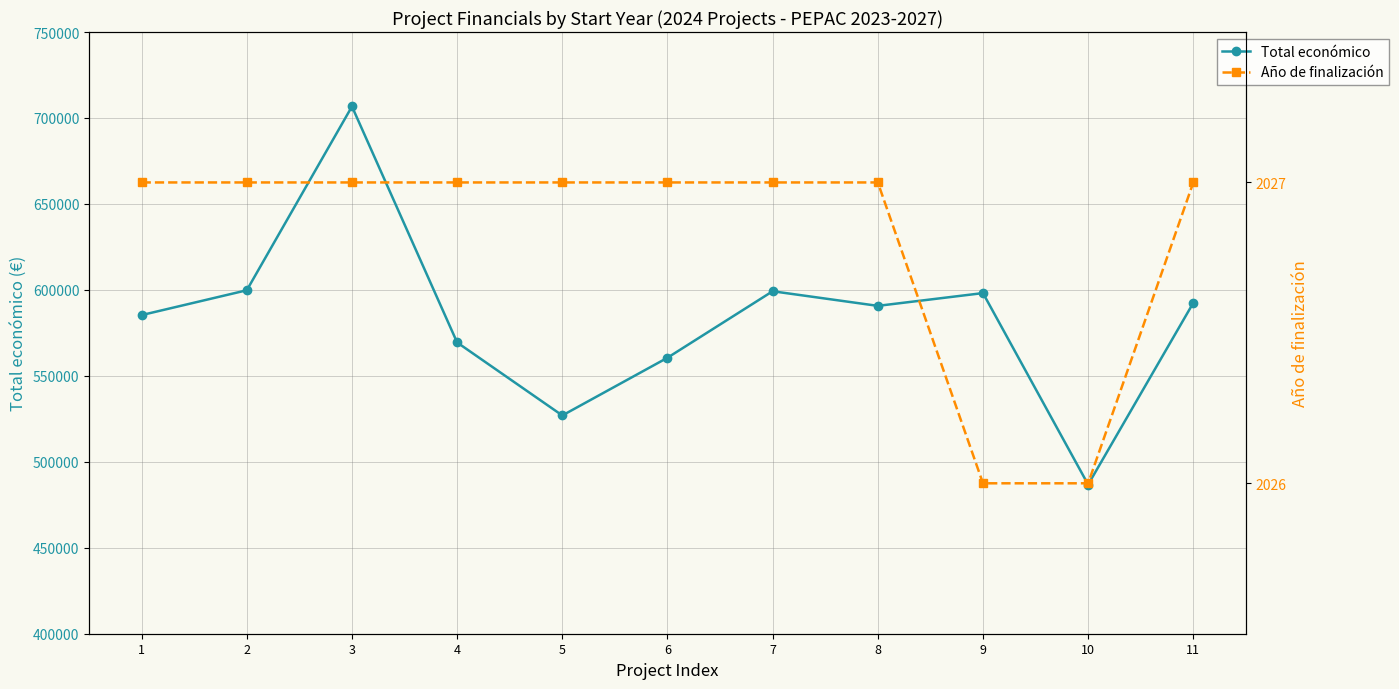

What is the value of the Total económico point at the 4th from the left?

569416